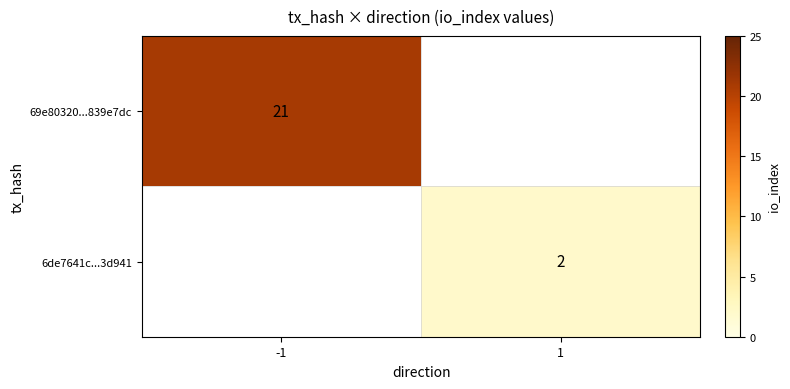

How many series are shown in this chart?

2